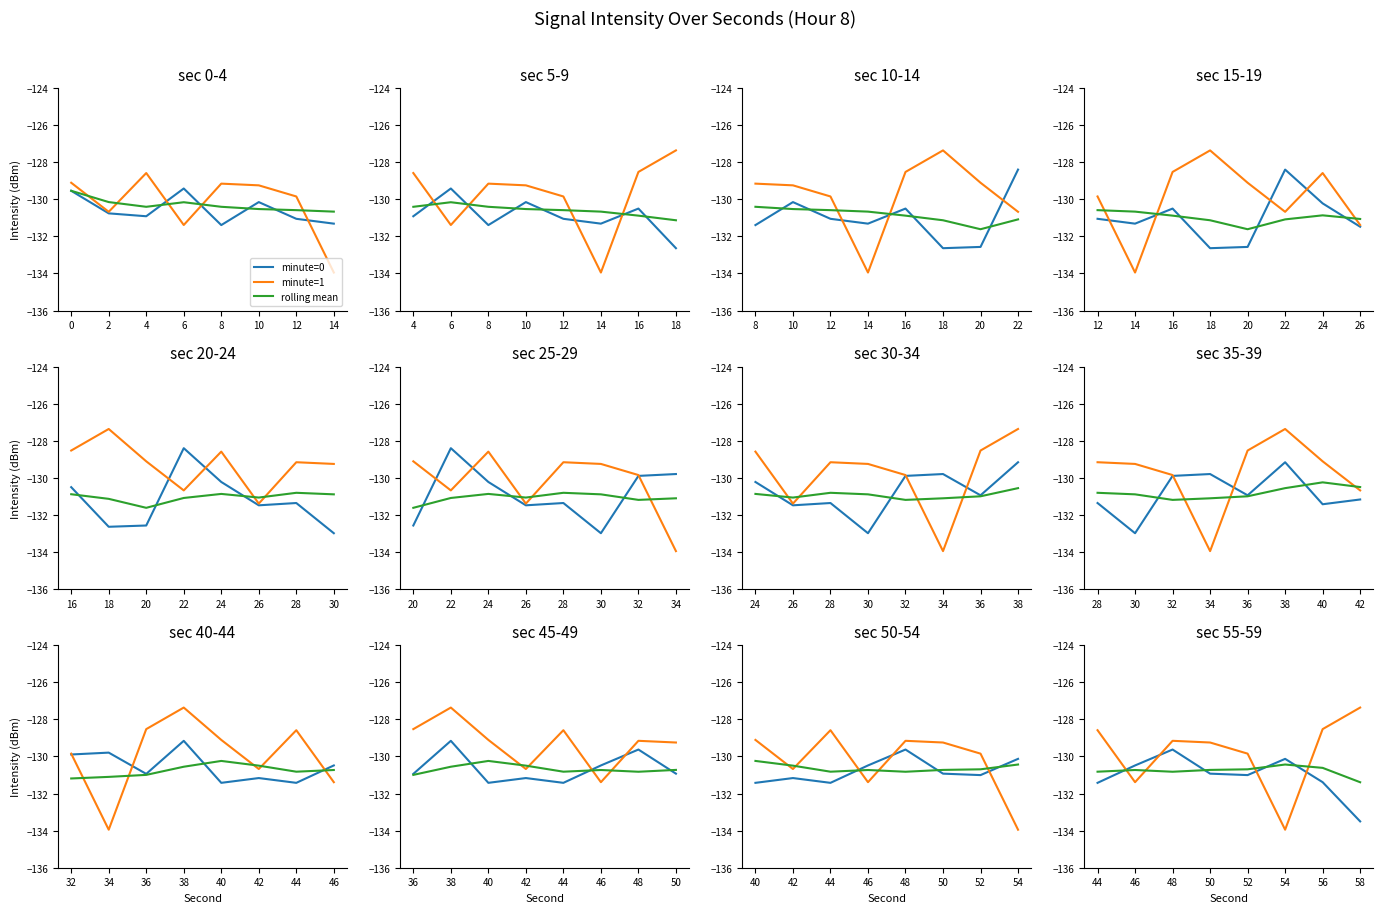

What is the minimum value for minute=1?

-133.9